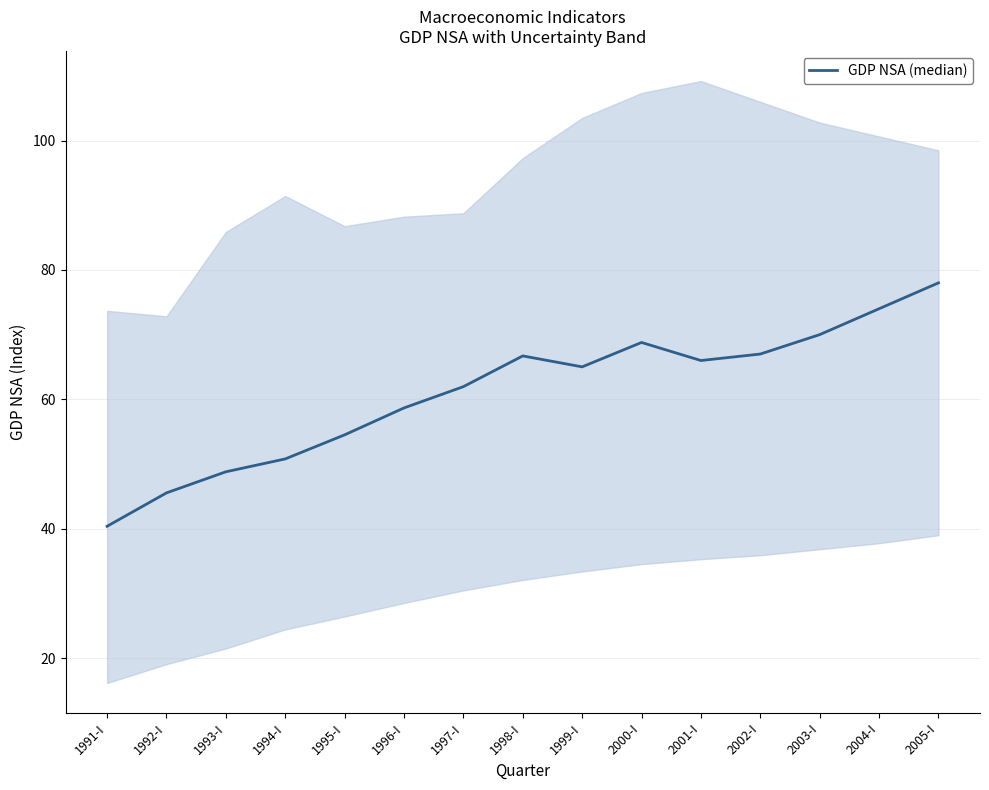

What is the difference between the second highest and minimum values?

33.6